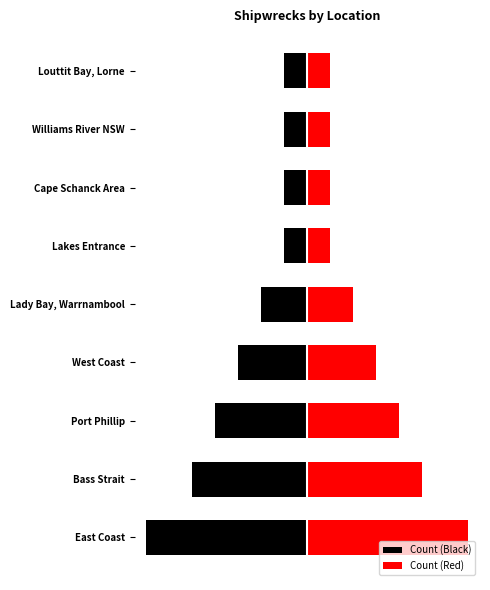

What is the difference between the maximum and minimum values in the Count (Red) series?

6